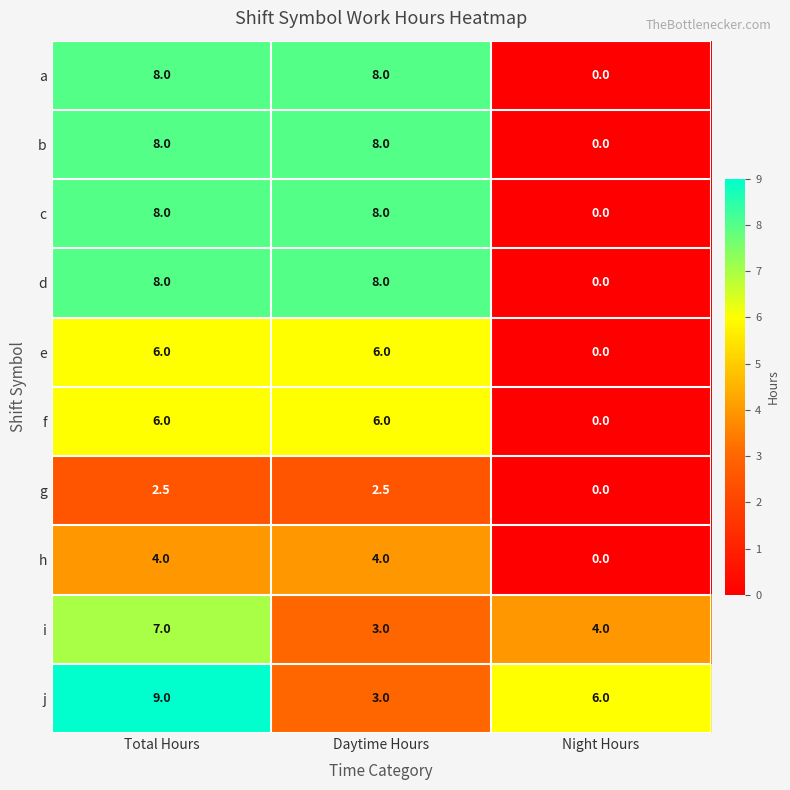

Which category has the highest value in the i series?

Total Hours